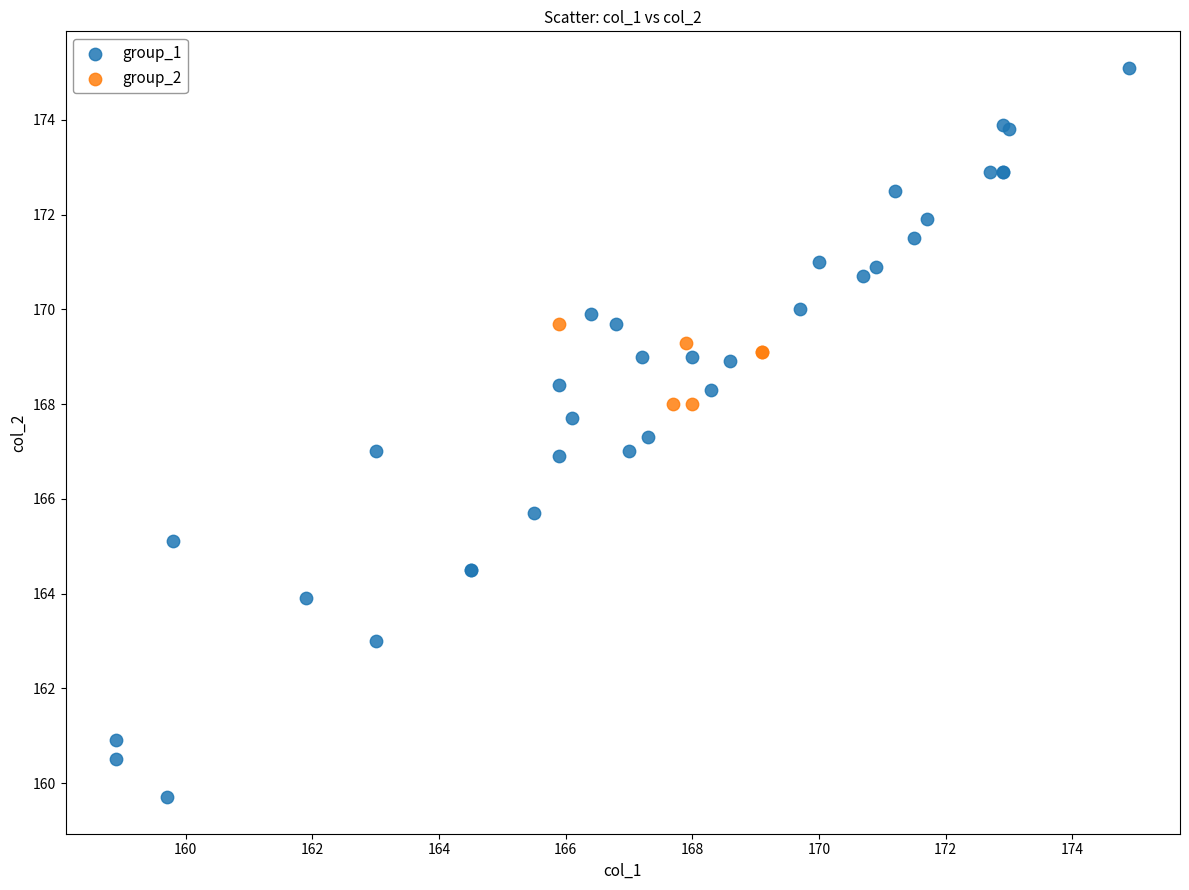

Which series has the largest Y range (max minus min)?

group_1